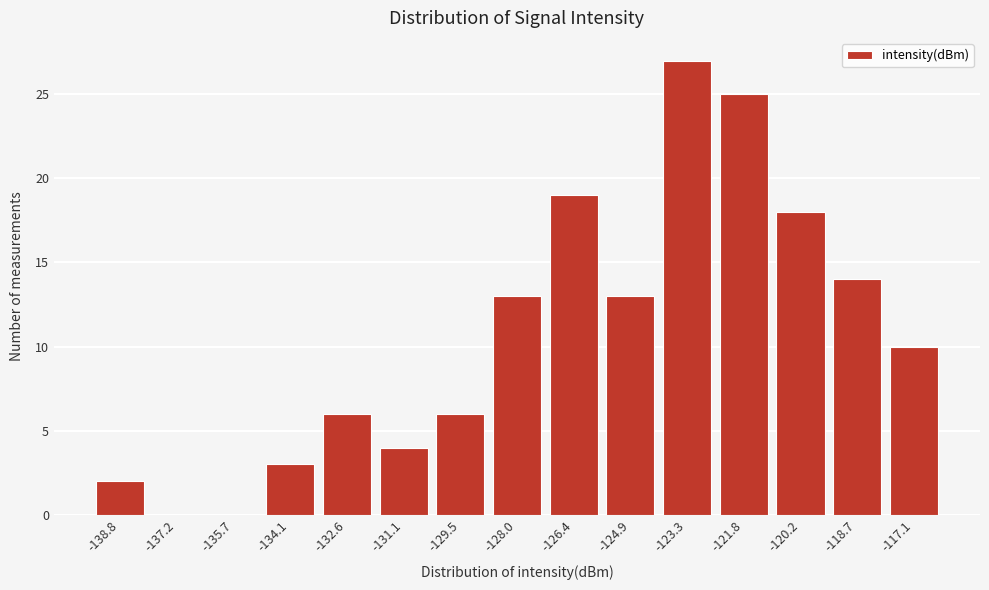

Reading left to right, list all the values displayed in this chart.

-138.8=2	-137.2=0	-135.7=0	-134.1=3	-132.6=6	-131.1=4	-129.5=6	-128.0=13	-126.4=19	-124.9=13	-123.3=27	-121.8=25	-120.2=18	-118.7=14	-117.1=10